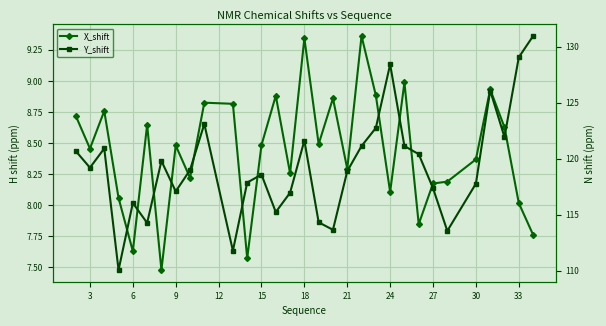

What is the difference between the maximum and minimum values in the X_shift series?

1.9